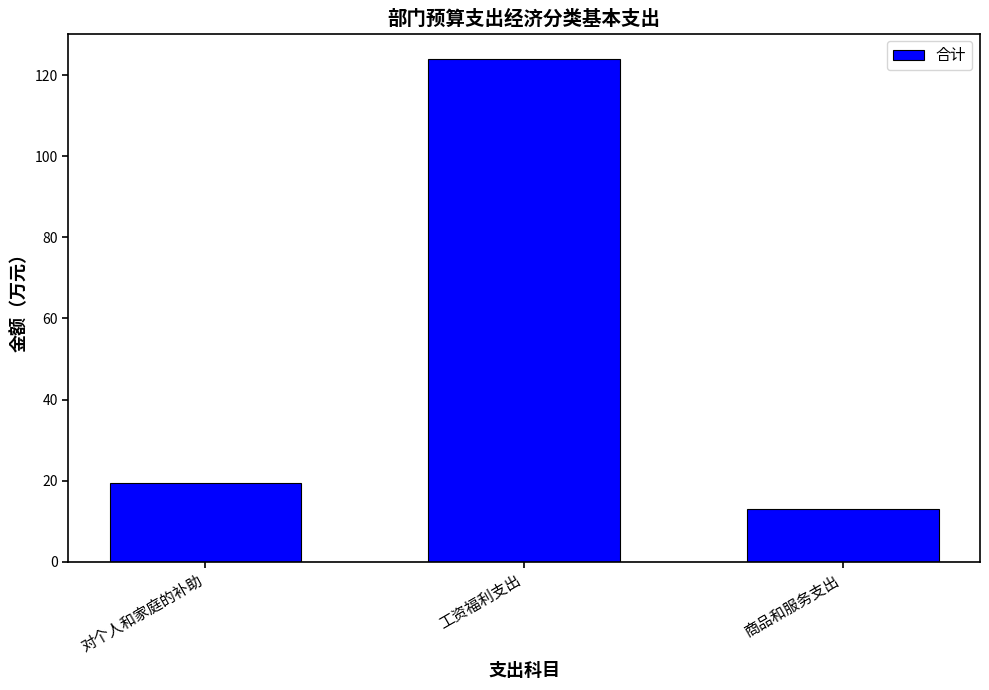

What position from the right is 对个人和家庭的补助?

3